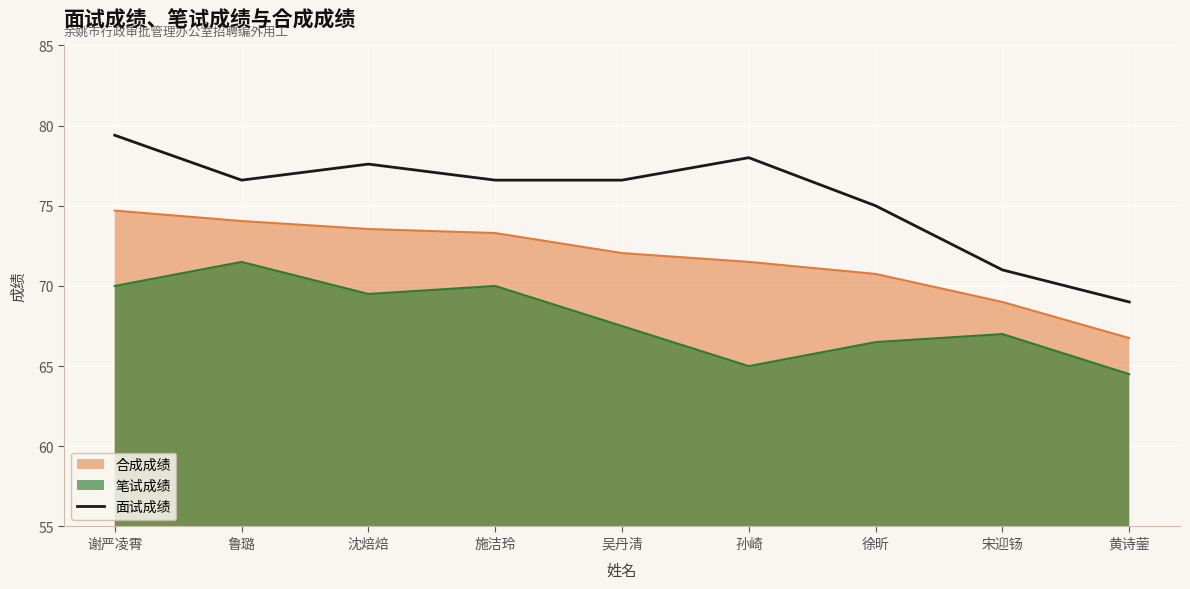

True or false: the data shows 137.6 at 谢严凌霄.

False